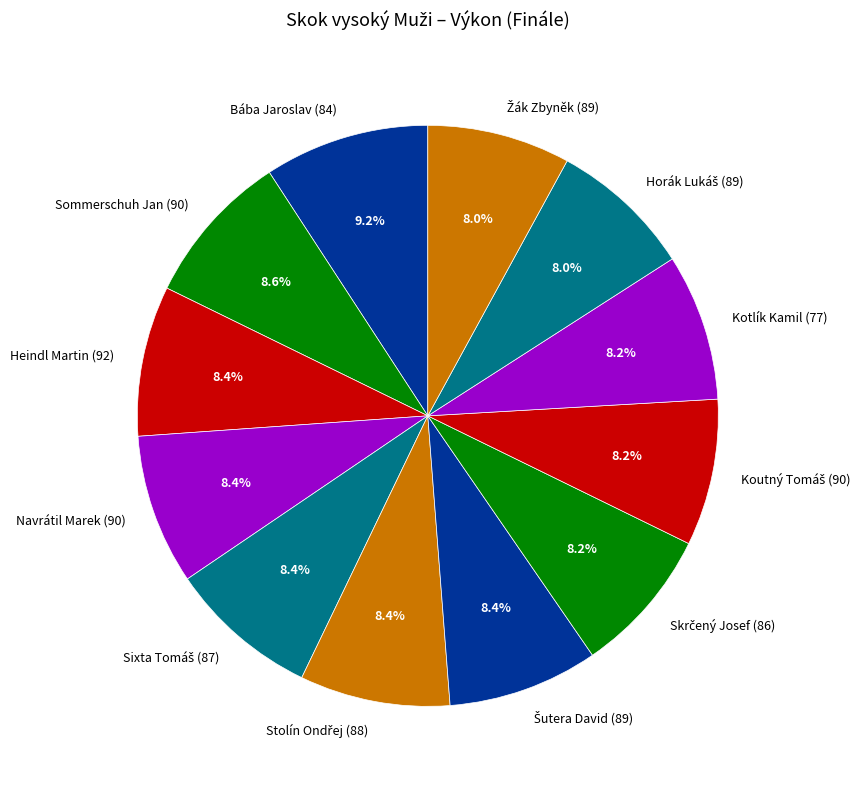

Count the number of slices in the pie.

12